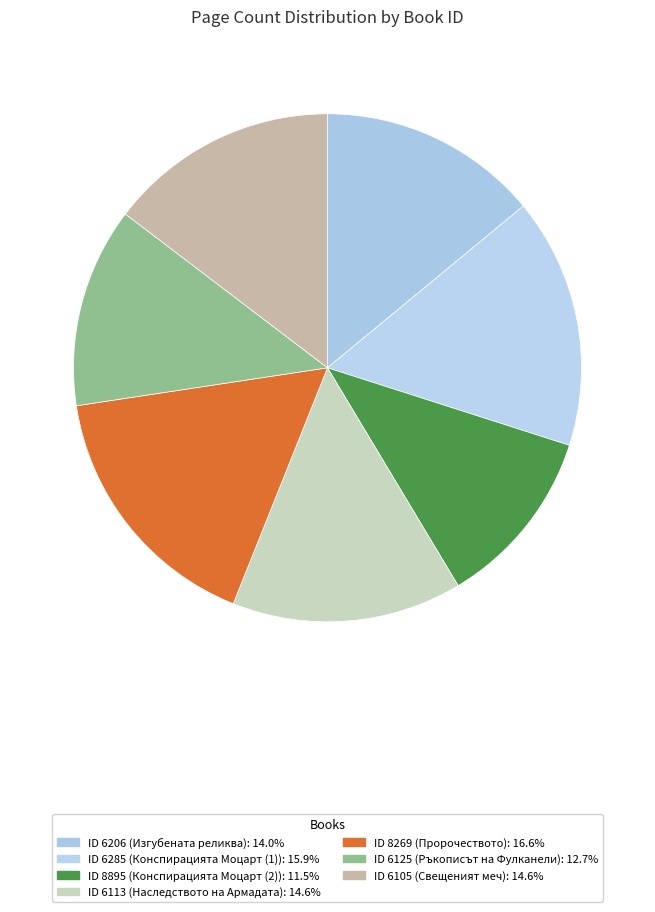

How many slices are in this pie chart?

7